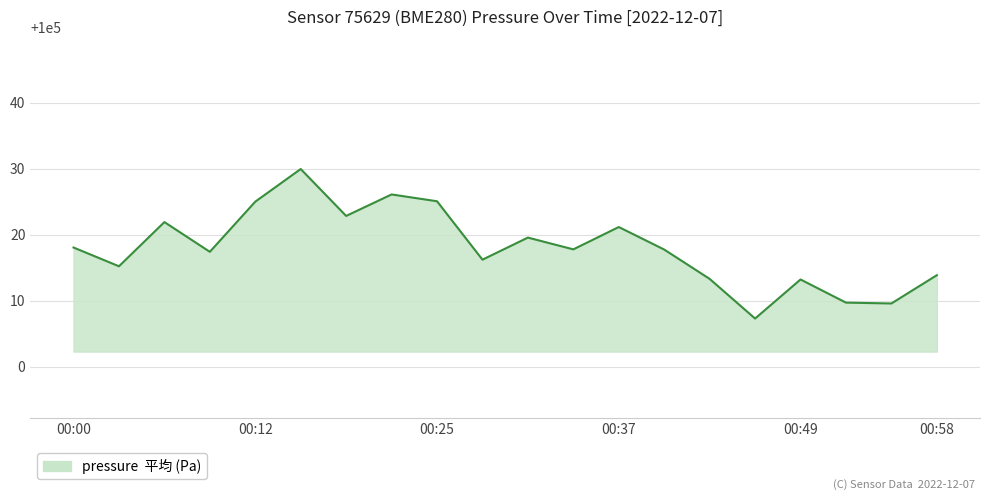

What is the greatest value displayed?

100029.9